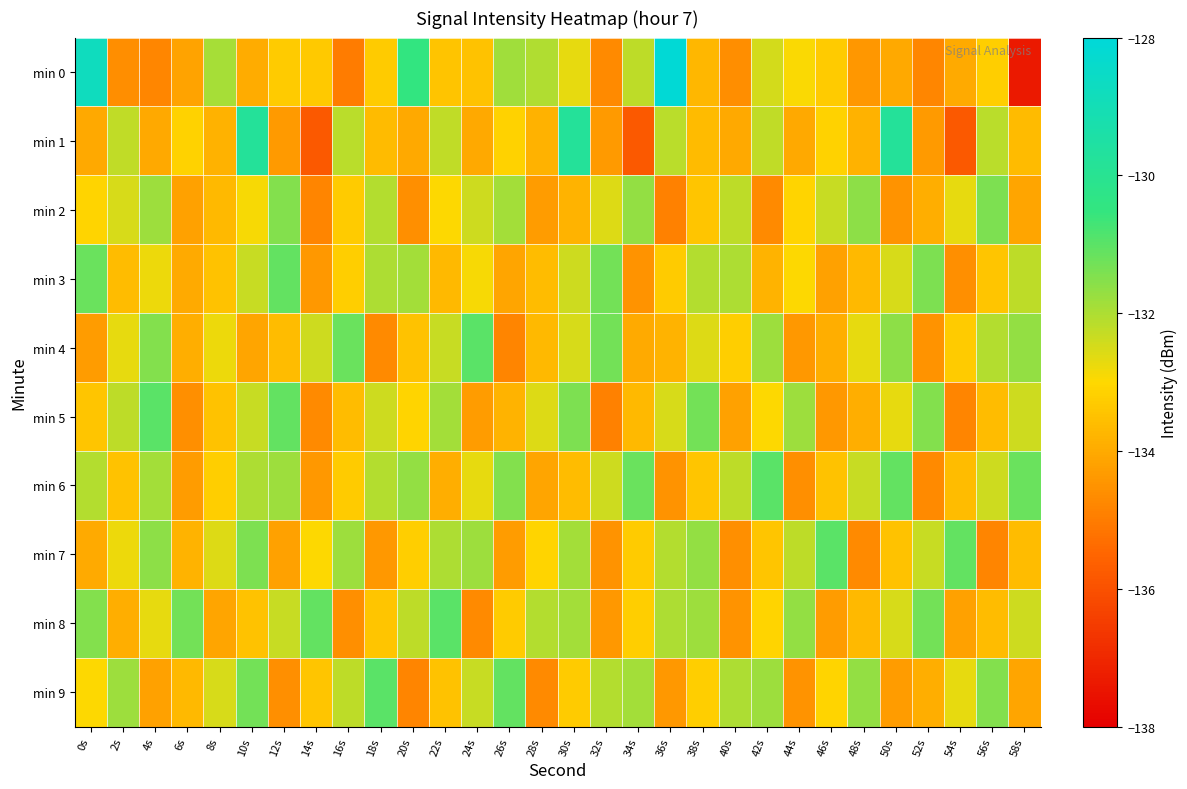

Which category has the lowest value across all series?

58s